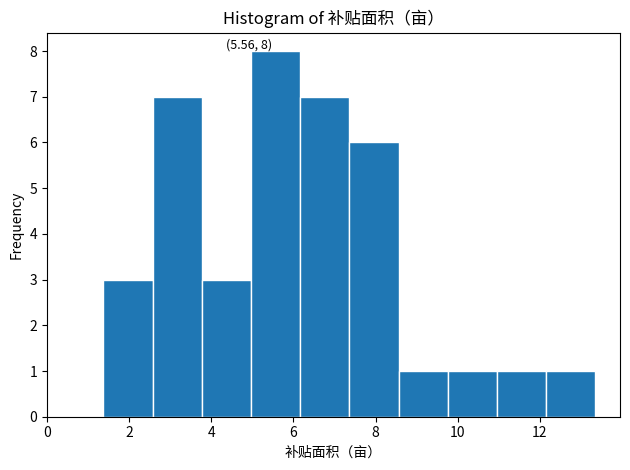

Which range on the x-axis has the tallest bar?

5.0 to 6.2